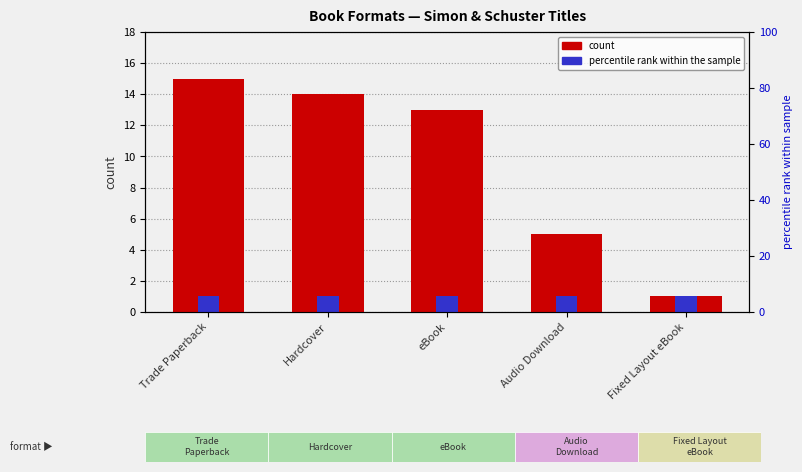

Does the chart contain any negative values?

No